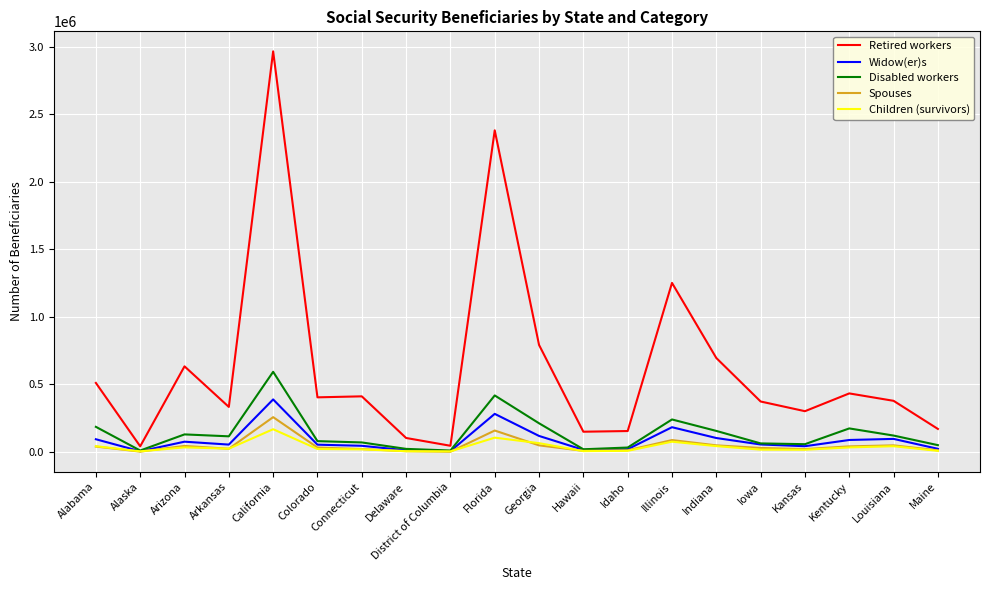

What is the sum of all Retired workers values?

12536793